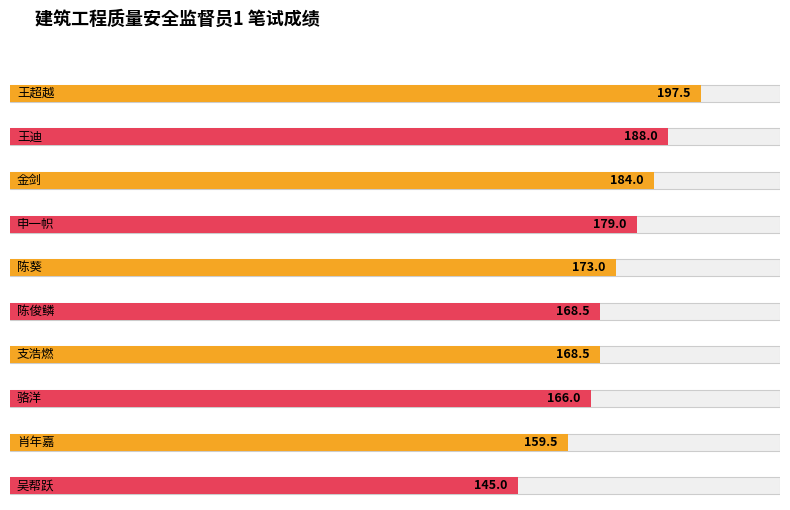

Where is 笔试总成绩 nearest to the value 171?

陈葵